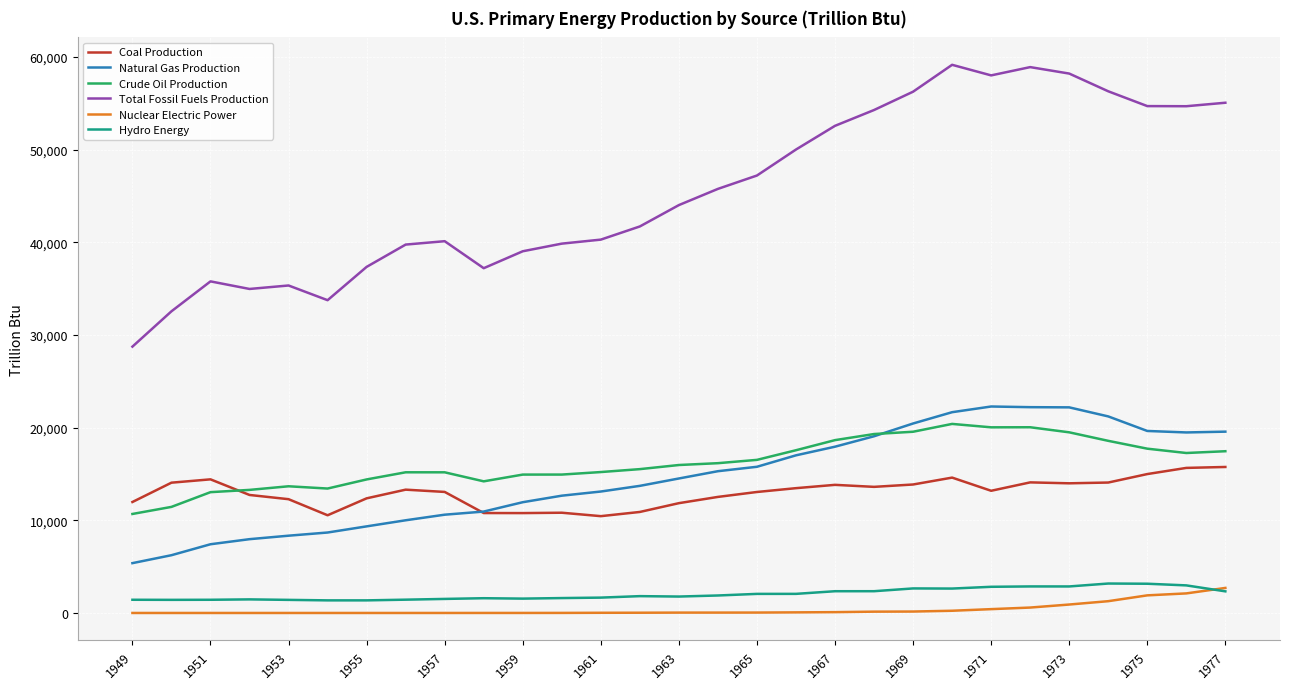

In Total Fossil Fuels Production, how many points are lower than both neighbors (excluding endpoints)?

5